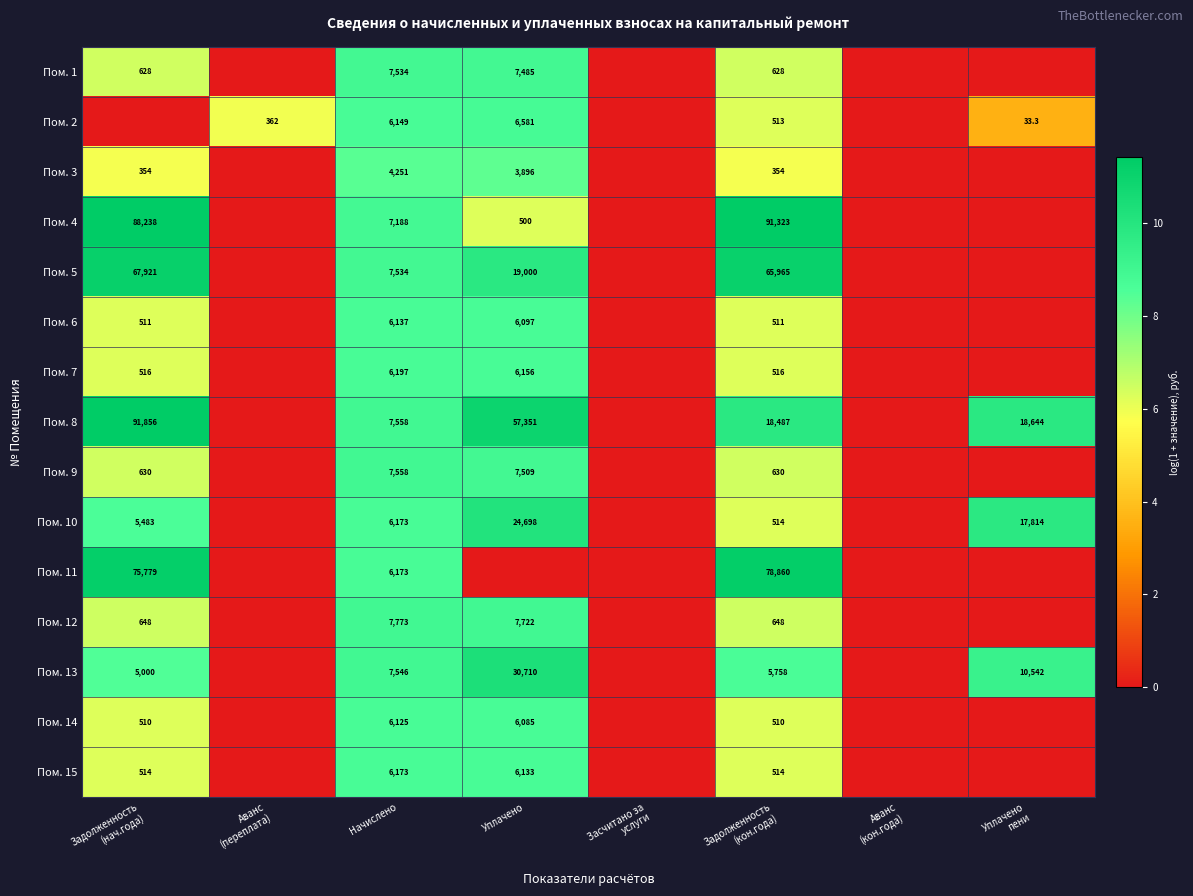

What is the spread (max minus min) of values at Уплачено?

11.0